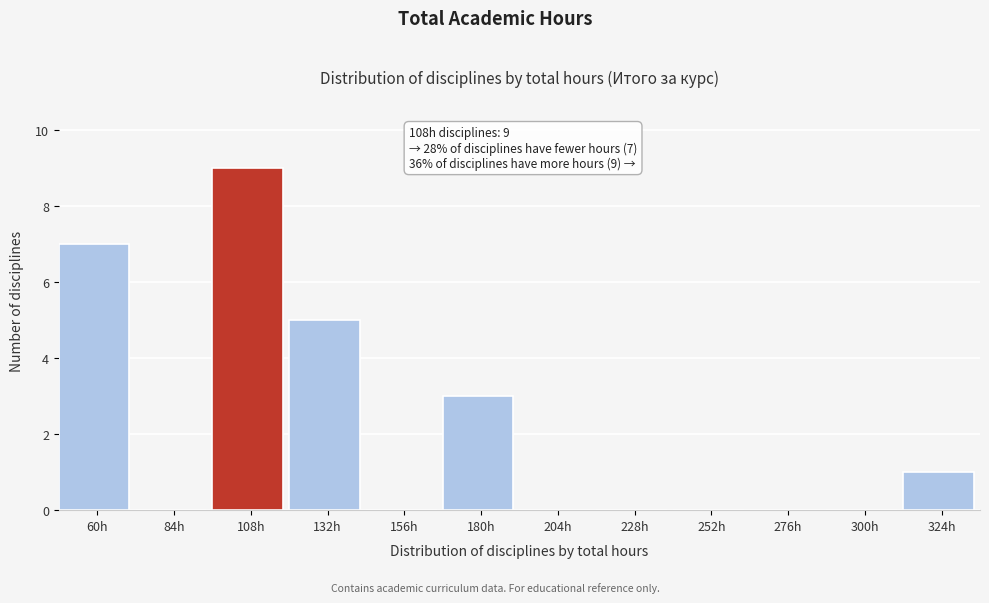

Reading right to left, what are all the values shown in this chart?

324h=1	300h=0	276h=0	252h=0	228h=0	204h=0	180h=3	156h=0	132h=5	108h=9	84h=0	60h=7